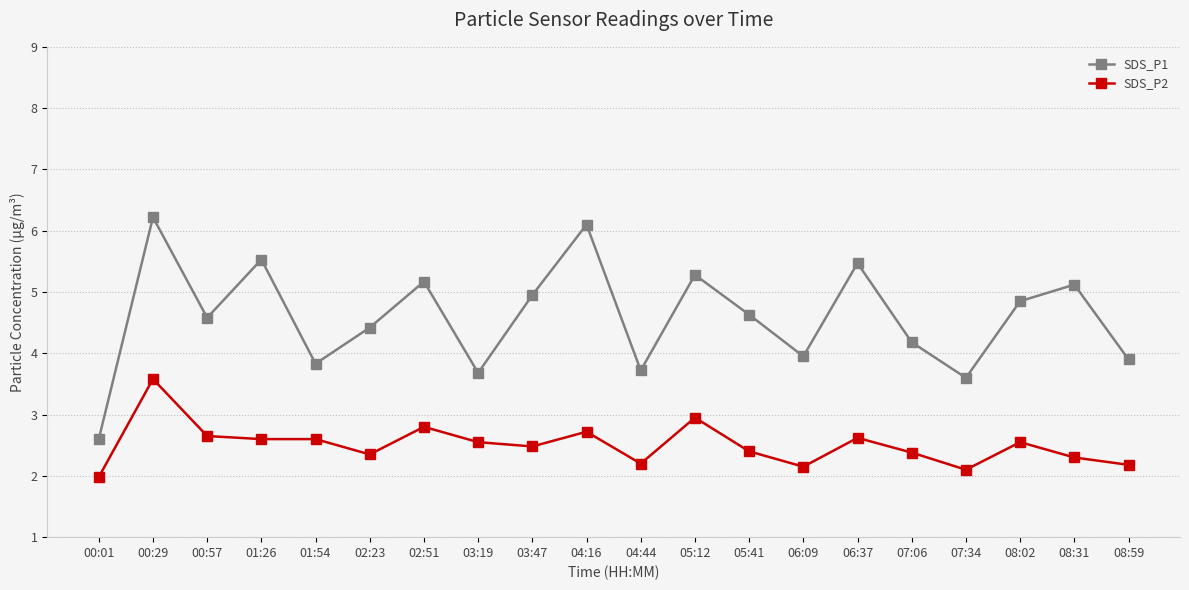

At how many categories does at least one series exceed 4?

13